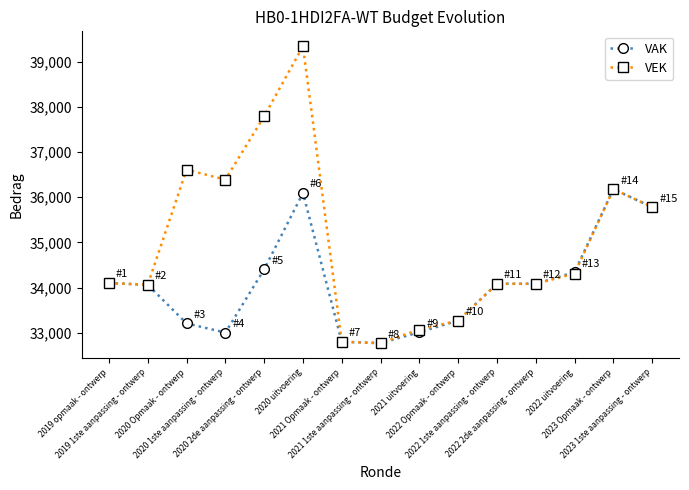

What is the value of the VEK point at the 11th from the left?

34085